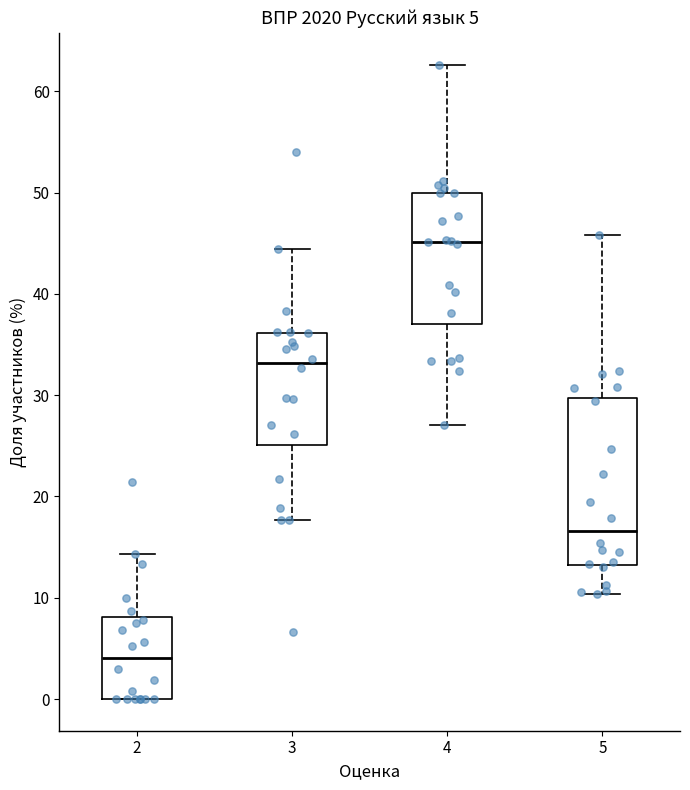

Which box has the highest median line?

4